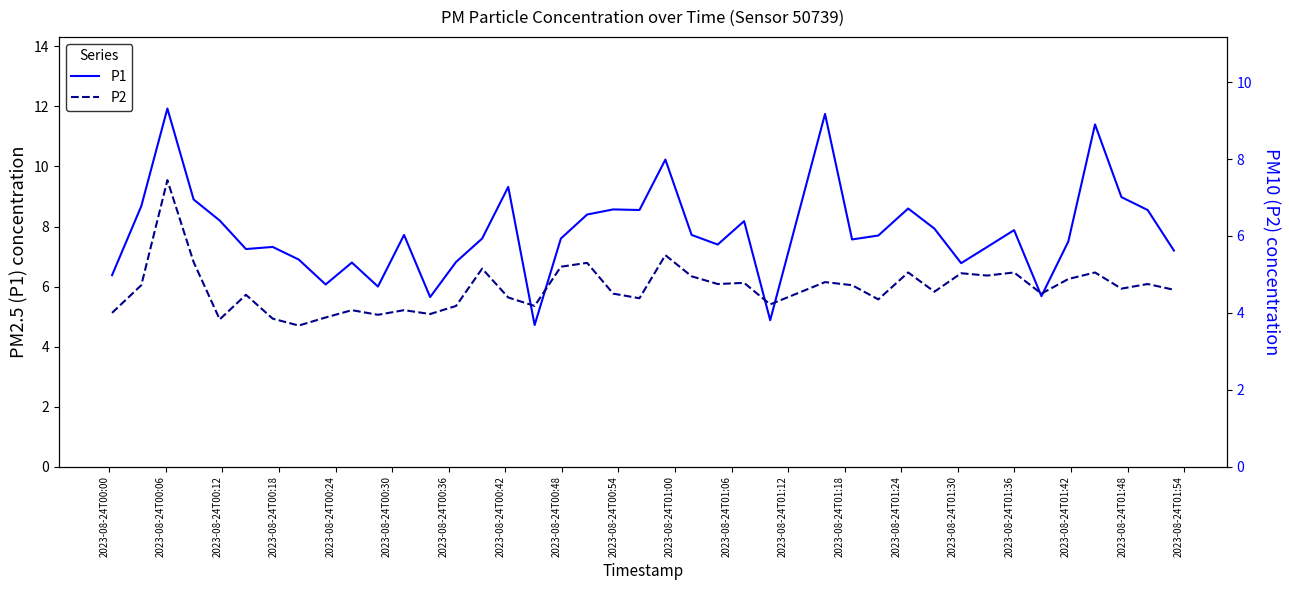

Rank the series by their average value, from highest to lowest.

P1, P2